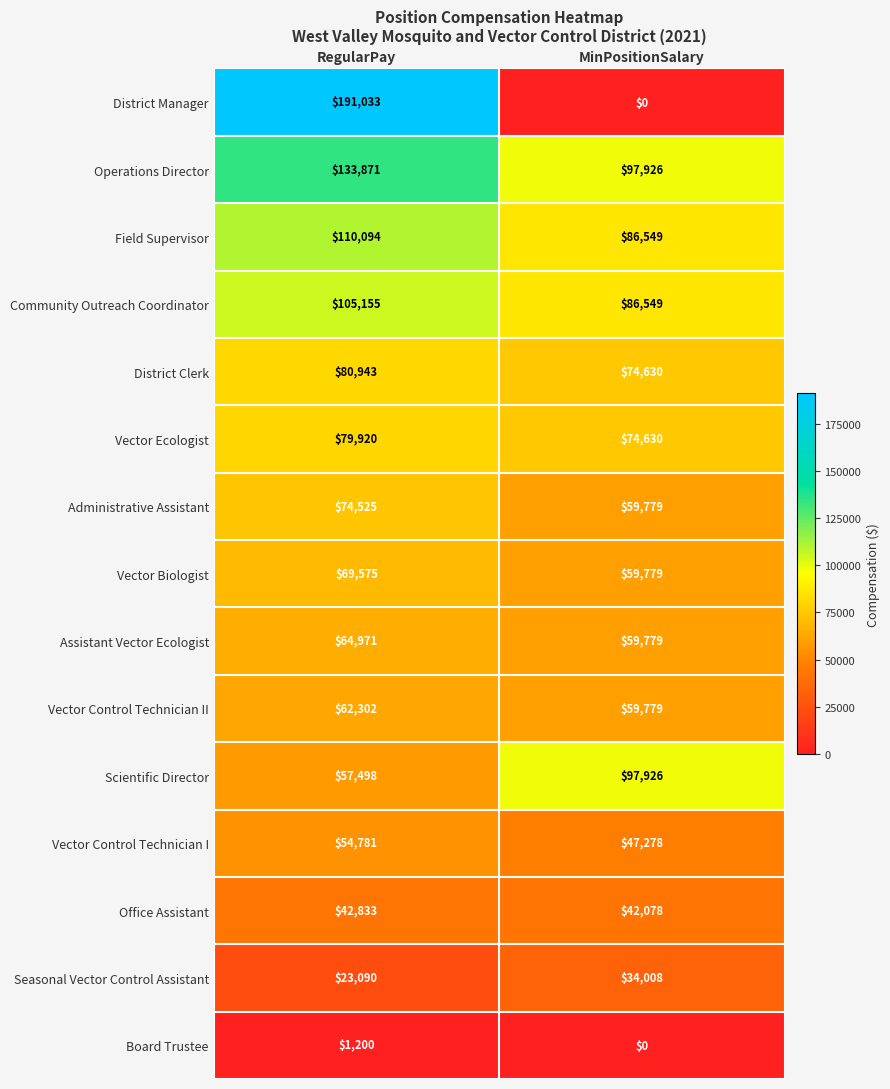

Reading left to right, transcribe all the data shown in this chart.

District Manager: 191033	0
Operations Director: 133871	97926
Field Supervisor: 110094	86549
Community Outreach Coordinator: 105155	86549
District Clerk: 80943	74630
Vector Ecologist: 79920	74630
Administrative Assistant: 74525	59779
Vector Biologist: 69575	59779
Assistant Vector Ecologist: 64971	59779
Vector Control Technician II: 62302	59779
Scientific Director: 57498	97926
Vector Control Technician I: 54781	47278
Office Assistant: 42833	42078
Seasonal Vector Control Assistant: 23090	34008
Board Trustee: 1200	0